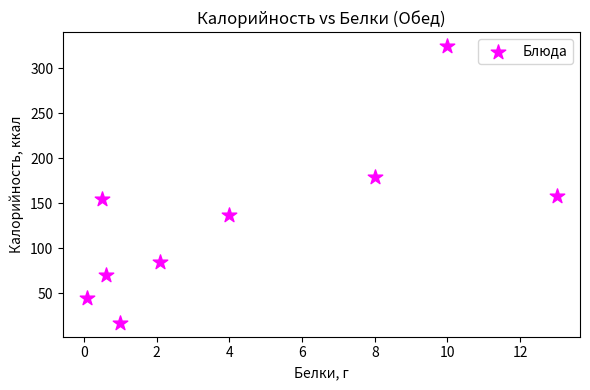

What Y value in the scatter plot is closest to 170?

178.9